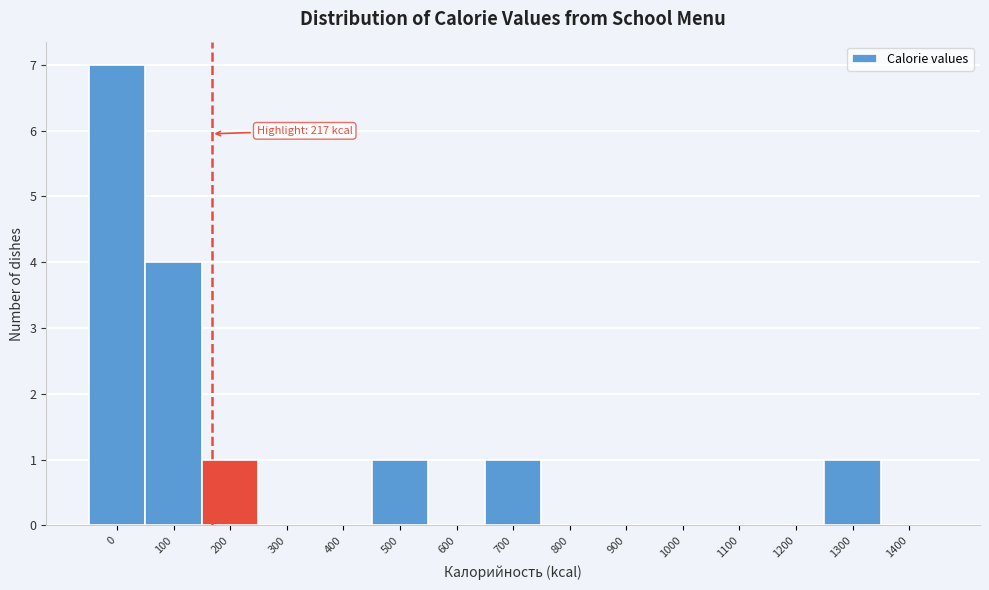

Reading left to right, what are all the values shown in this chart?

0=7	100=4	200=1	300=0	400=0	500=1	600=0	700=1	800=0	900=0	1000=0	1100=0	1200=0	1300=1	1400=0